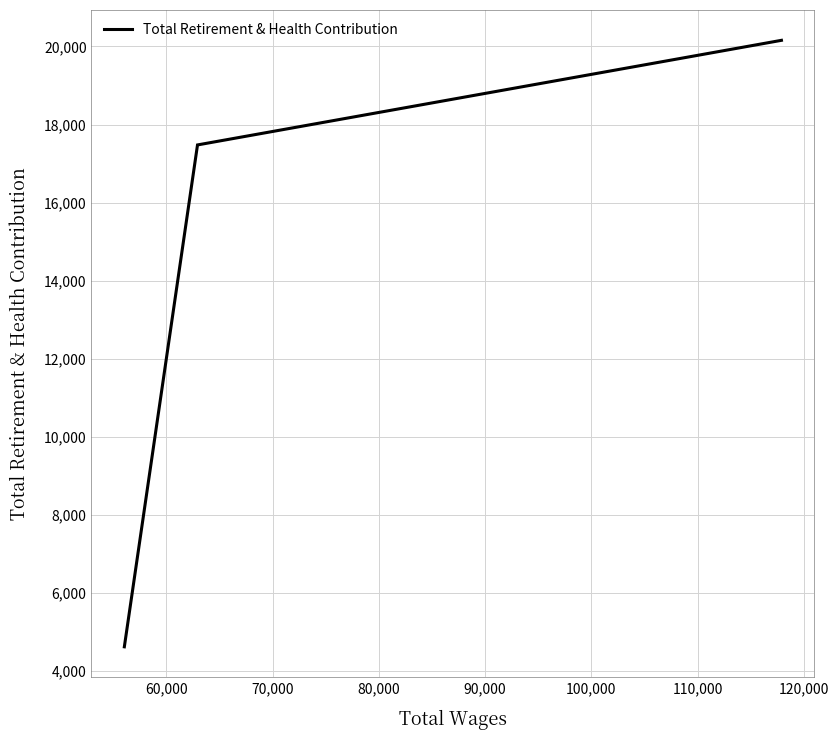

What is the maximum value shown in the chart?

20157